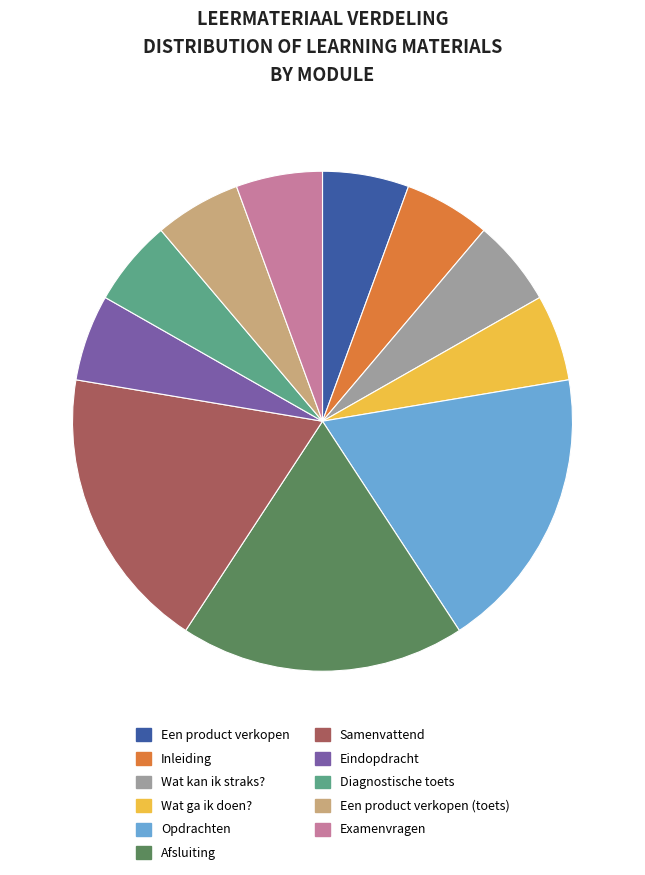

Does Afsluiting account for over 50% of the chart?

No